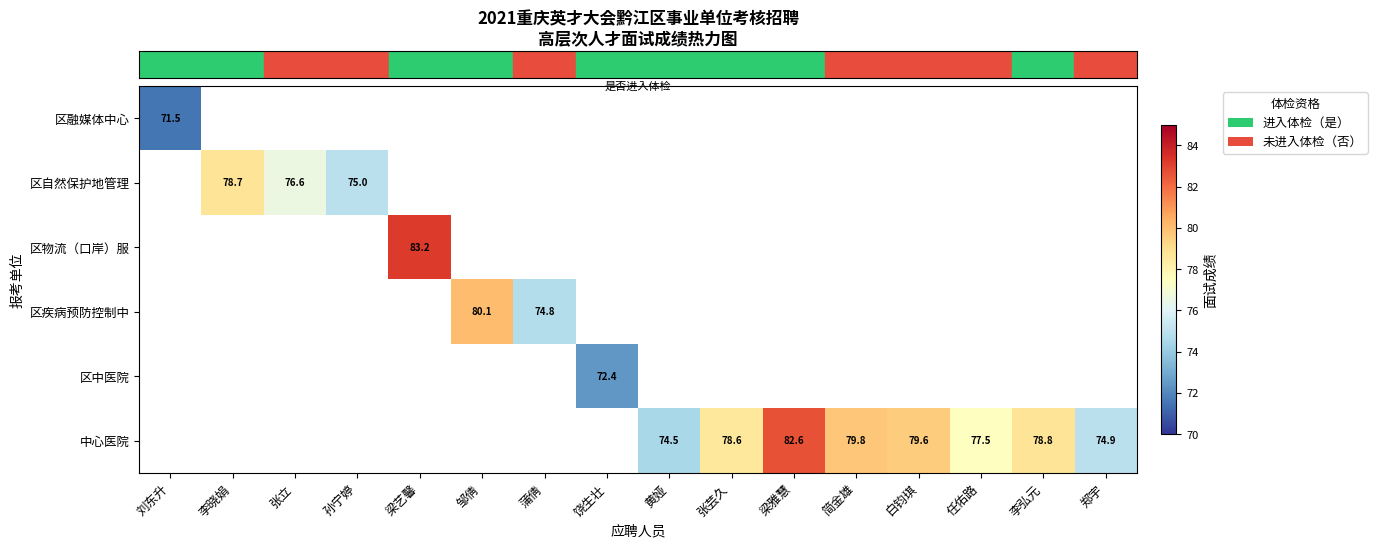

Which has a higher value, 刘东升 or 任佑路?

任佑路